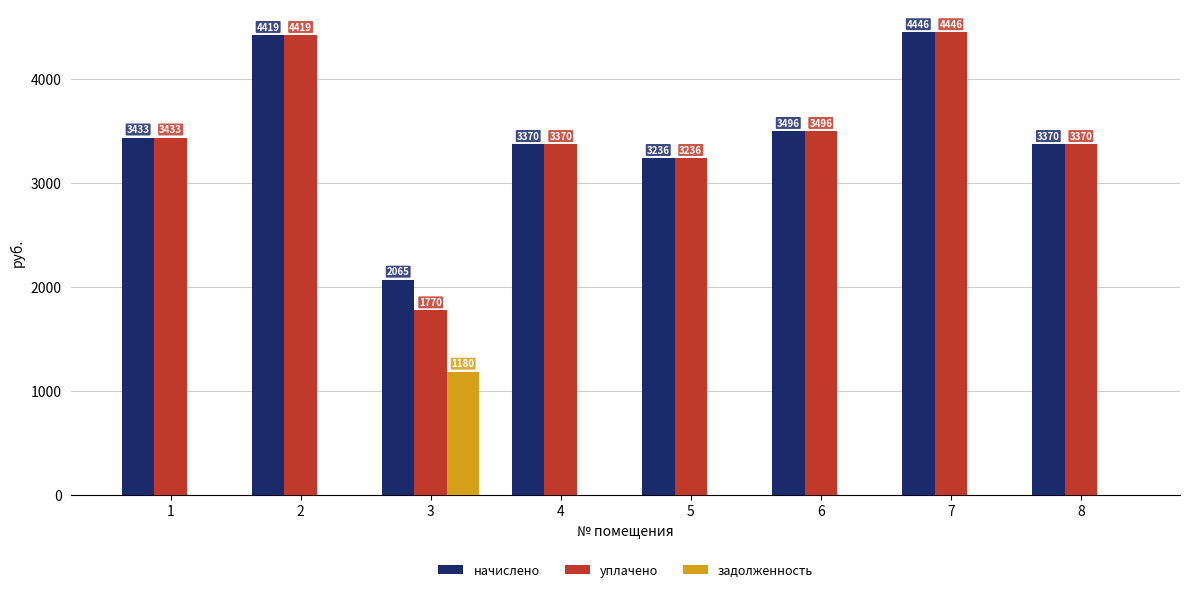

The начислено series shows 5573.2 at 1. True or false?

False